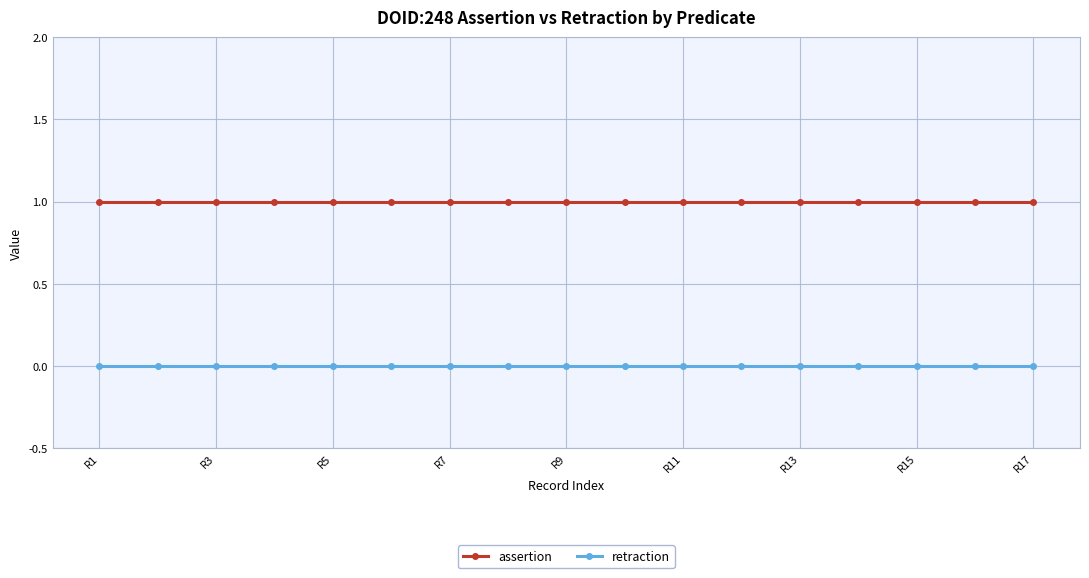

True or false: assertion and retraction cross at least once.

False